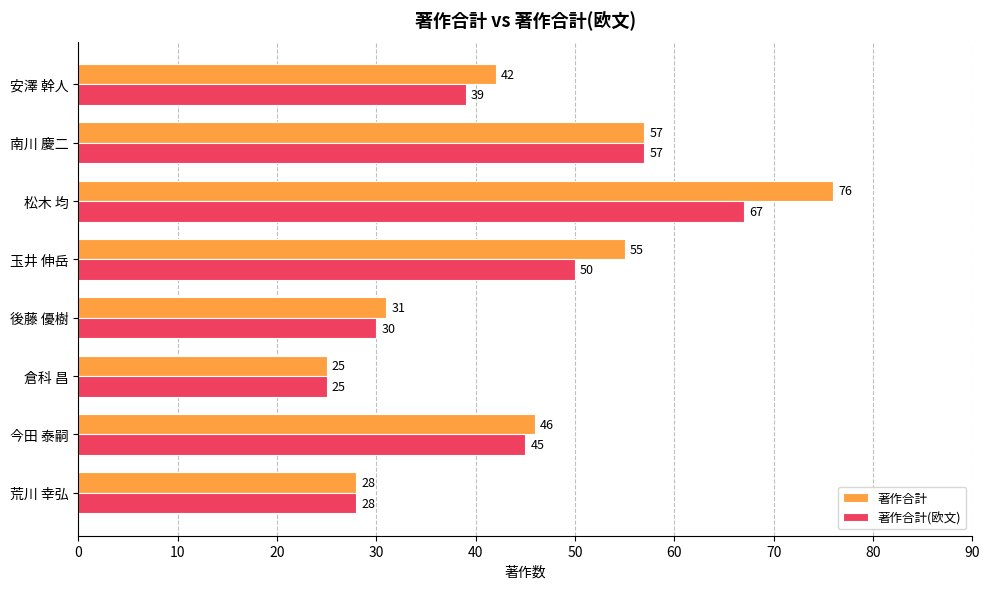

What is the lowest value of the 著作合計(欧文) series?

25